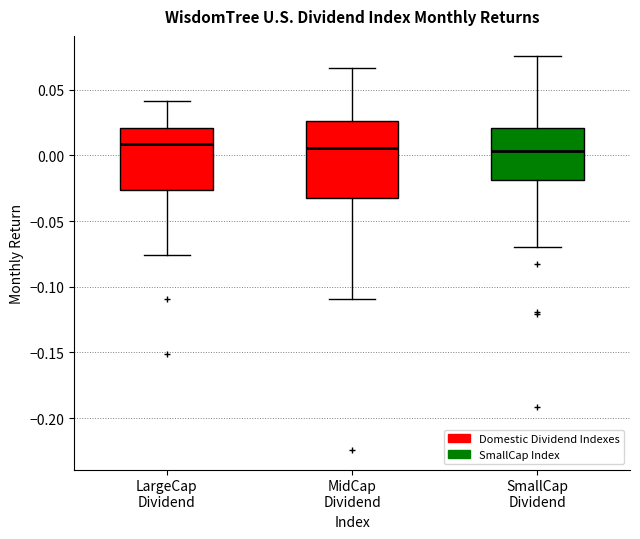

Reading left to right, transcribe this box plot: for each box, give where its median line is, the range the box spans, and where its two whiskers end, as read against the y-axis. The values are not printed on the chart, so give them approximately, as read against the axis.

LargeCap Dividend: median 0.010, box -0.025 to 0.020, whiskers -0.075 to 0.040
MidCap Dividend: median 0.005, box -0.030 to 0.025, whiskers -0.110 to 0.065
SmallCap Dividend: median 0.005, box -0.020 to 0.020, whiskers -0.070 to 0.075